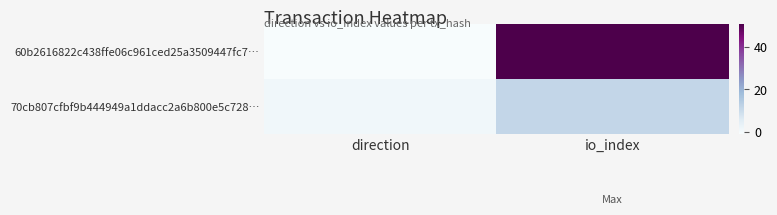

Reading left to right, list all the values displayed in this chart.

60b2616822c438ffe06c961ced25a3509447fc7…: direction=-1	io_index=51
70cb807cfbf9b444949a1ddacc2a6b800e5c728…: direction=1	io_index=11